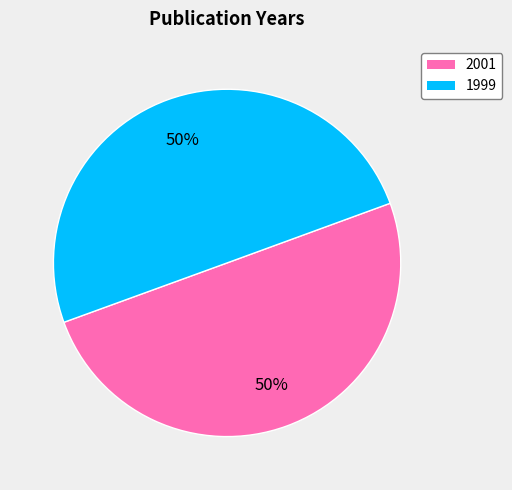

What percentage is the 1999 slice, to the nearest percent?

50%